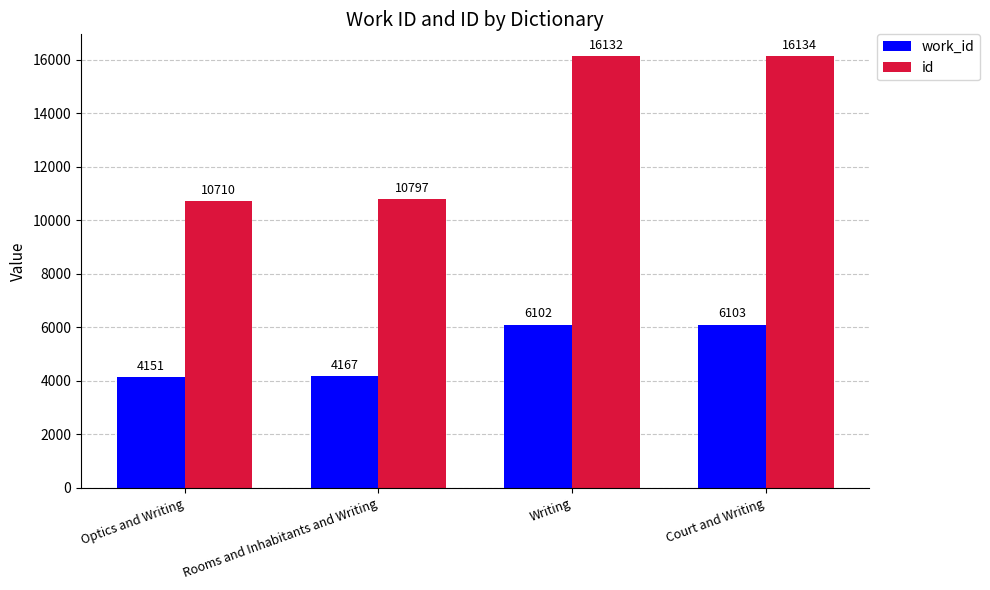

At which label is id closest to 13422?

Rooms and Inhabitants and Writing